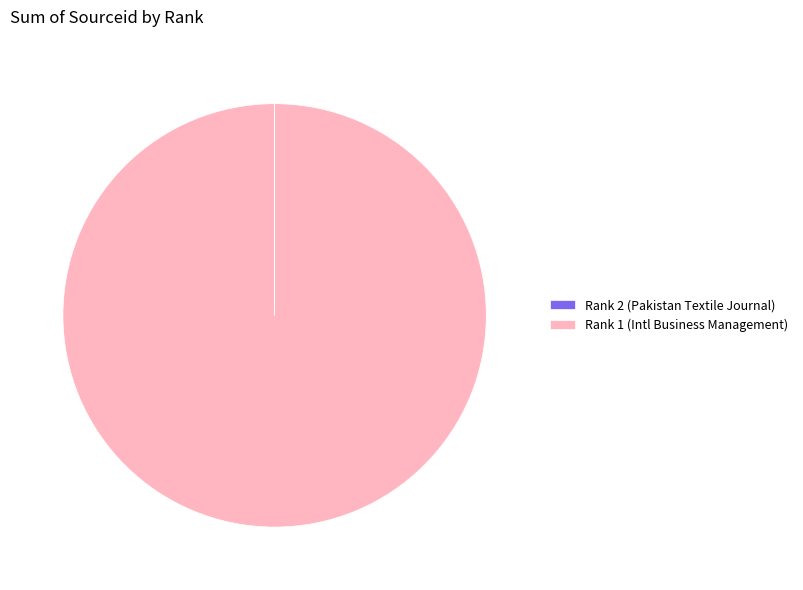

Is there a majority slice in this chart?

Yes